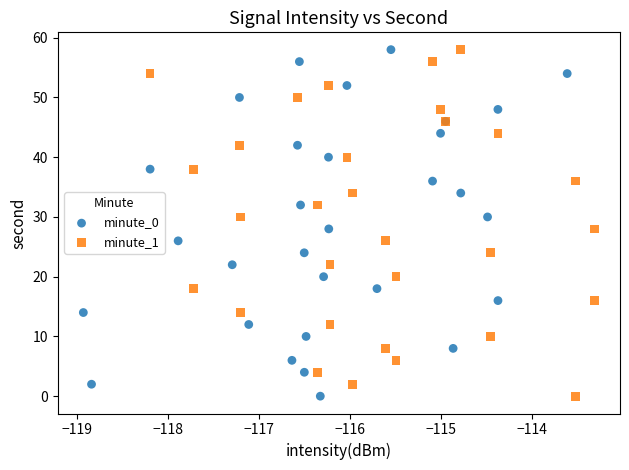

What are all the series names shown in the legend?

minute_0, minute_1